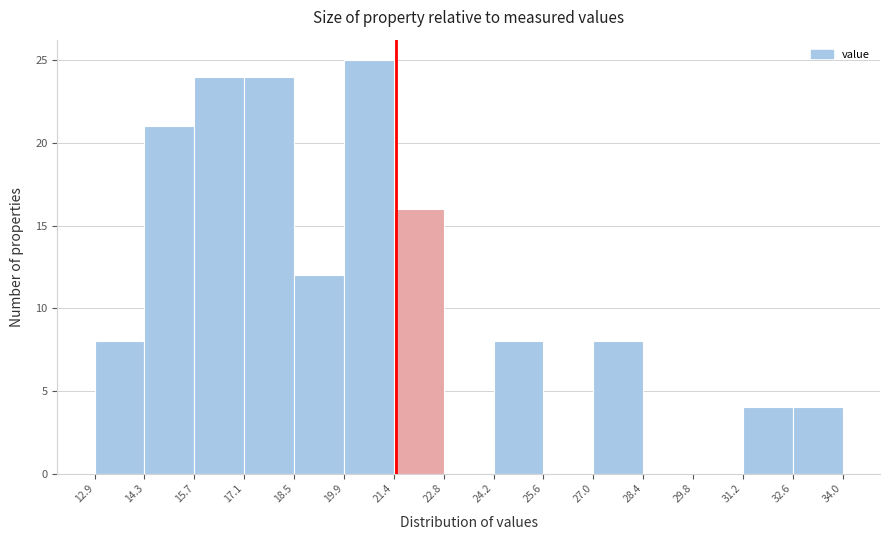

Reading left to right, list every bar in this chart as the range it spans on the x-axis followed by its height. The values are not printed on the chart, so give them approximately, as read against the axis.

12.9 to 14.3: 8
14.3 to 15.7: 21
15.7 to 17.1: 24
17.1 to 18.5: 24
18.5 to 19.9: 12
19.9 to 21.4: 25
21.4 to 22.8: 16
22.8 to 24.2: 0
24.2 to 25.6: 8
25.6 to 27.0: 0
27.0 to 28.4: 8
28.4 to 29.8: 0
29.8 to 31.2: 0
31.2 to 32.6: 4
32.6 to 34.0: 4